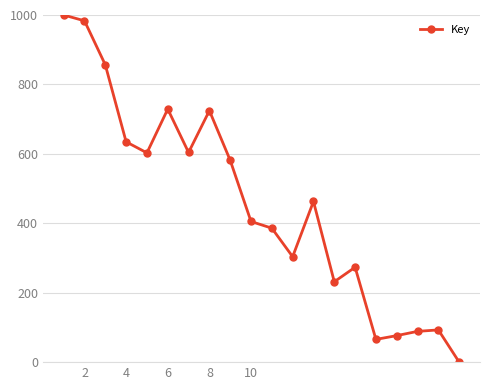

What is the value of the 18th point from the left?

88.7